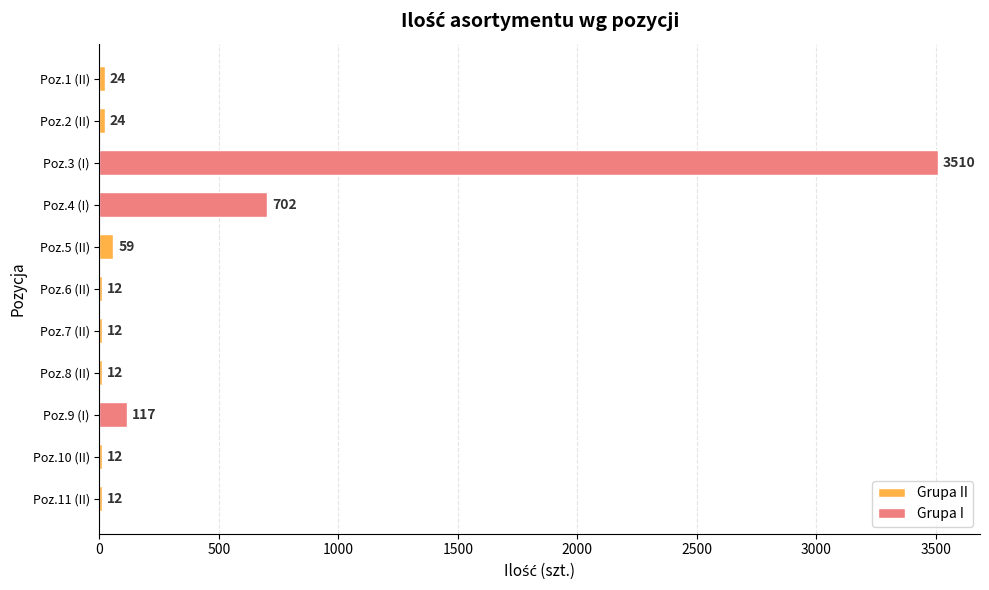

Reading right to left, what are all the values shown in this chart?

11=12	10=12	9=117	8=12	7=12	6=12	5=59	4=702	3=3510	2=24	1=24